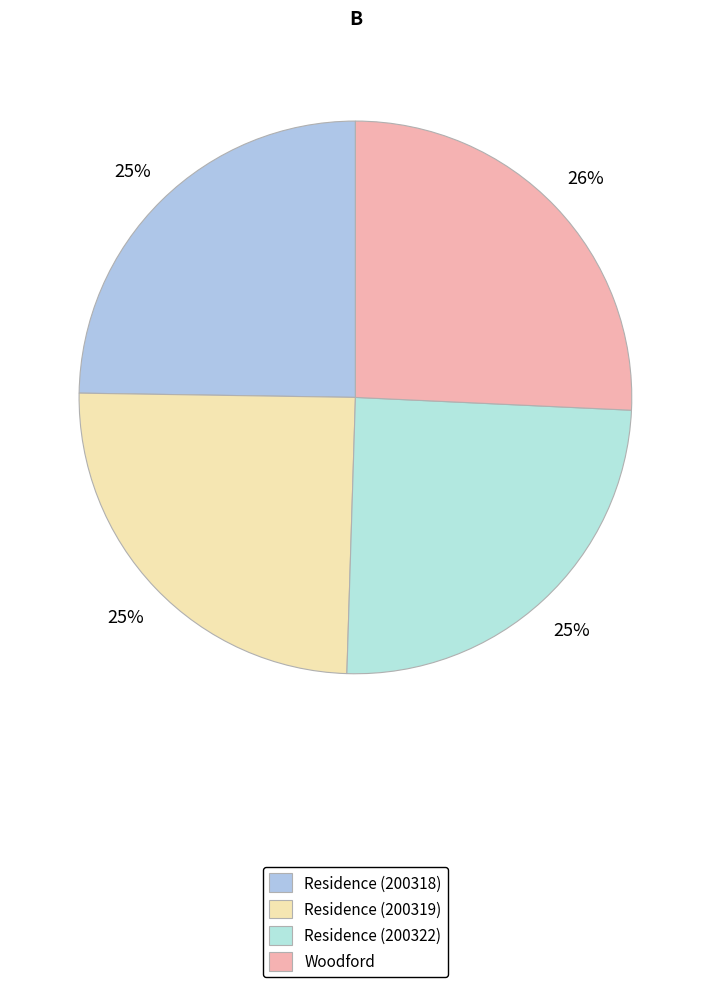

How many slices are in this pie chart?

4